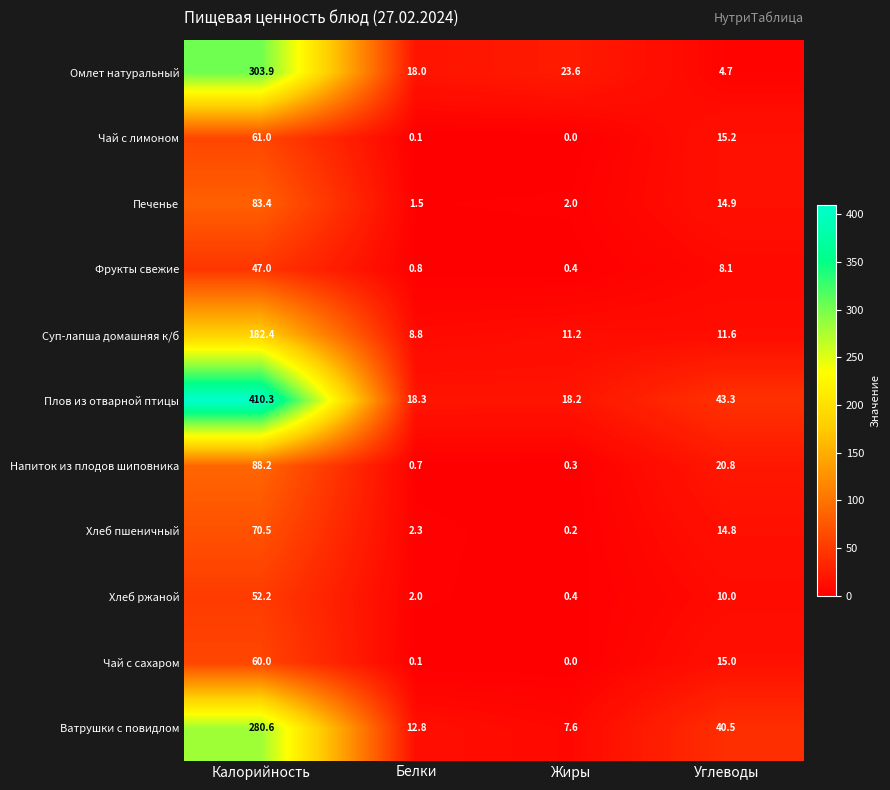

At which category is the sum across all series the highest?

Калорийность